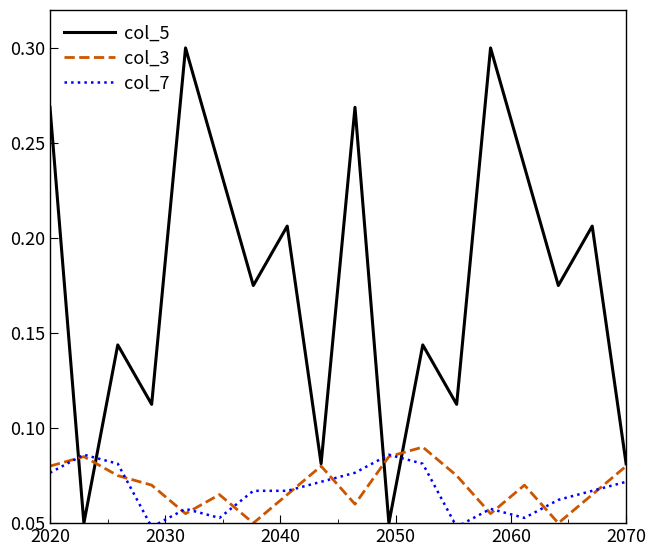

Which series has the largest range (max minus min)?

col_5